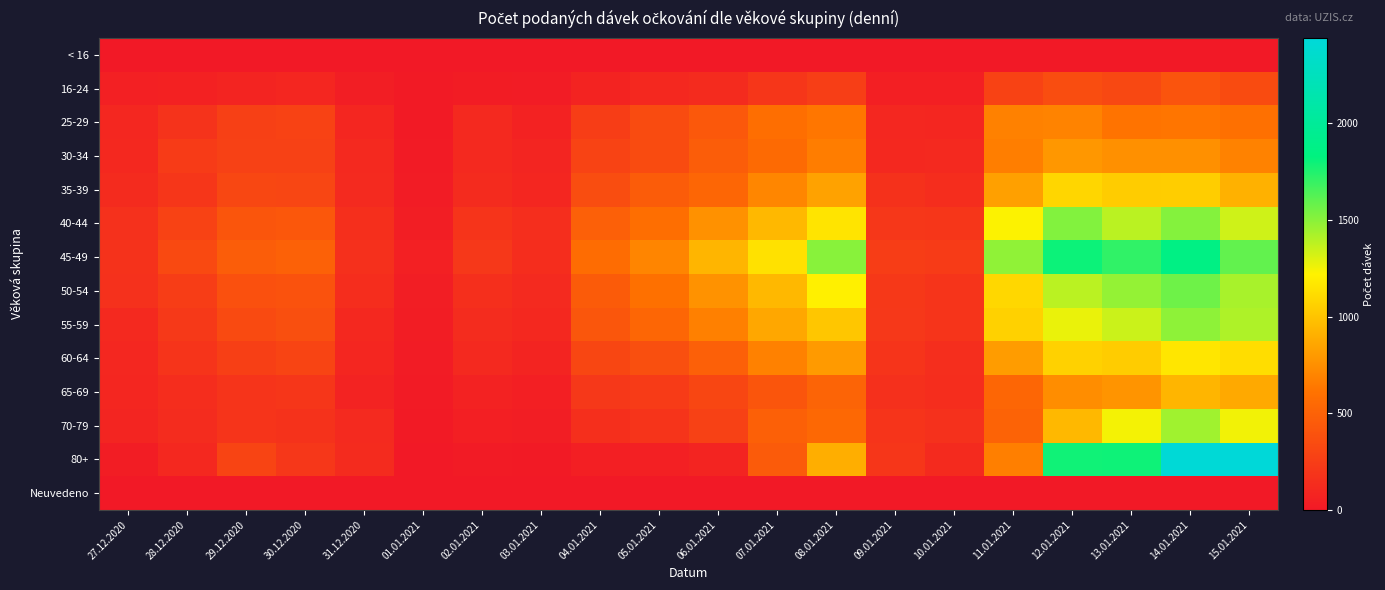

Which series has the widest spread of values?

80+